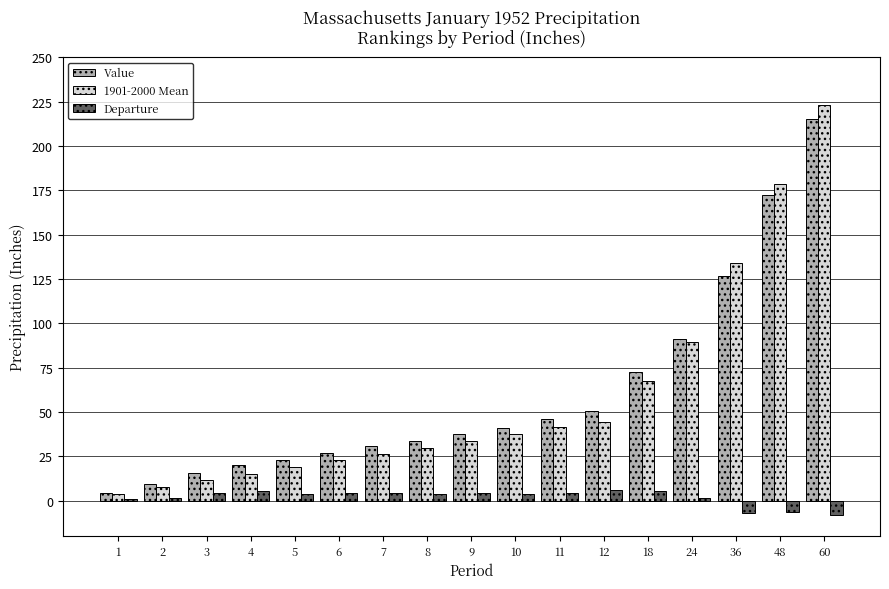

What is the sum of the 1901-2000 Mean values at 9 and 11?

74.9